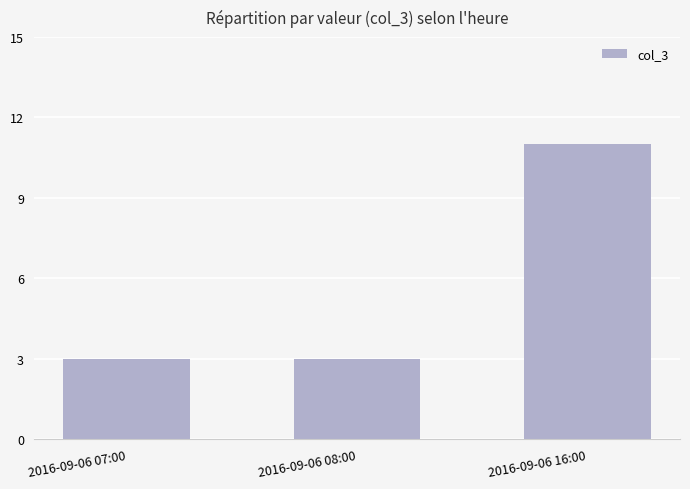

What is the maximum value shown in the chart?

11